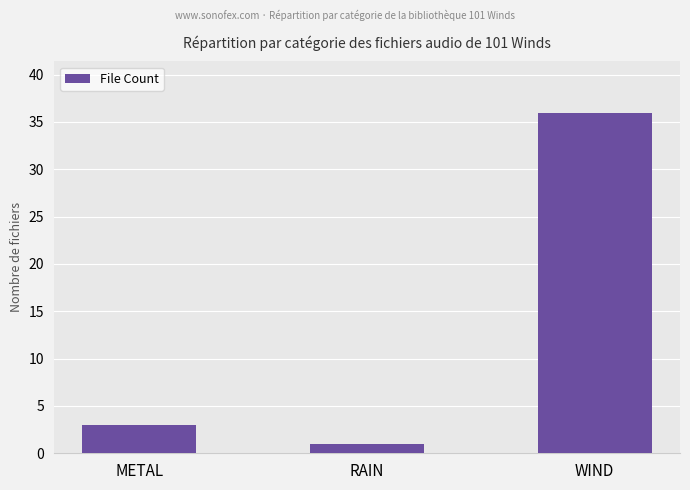

Count the number of categories in the chart.

3